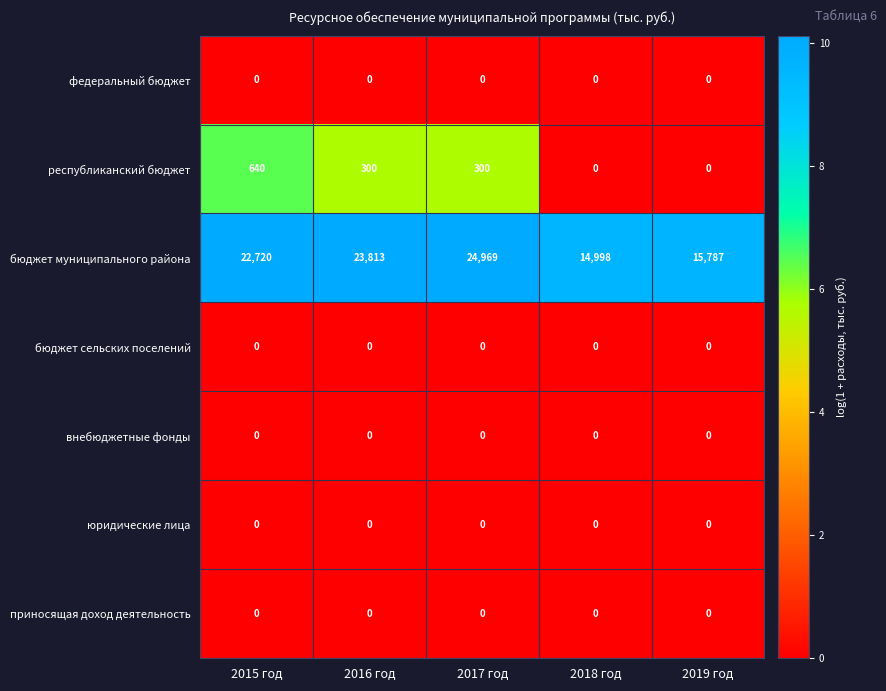

Rank the categories by бюджет муниципального района value from lowest to highest.

2018 год, 2019 год, 2015 год, 2016 год, 2017 год